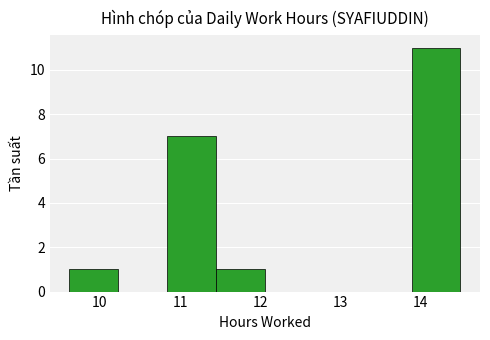

Which range on the x-axis has the tallest bar?

13.89 to 14.50